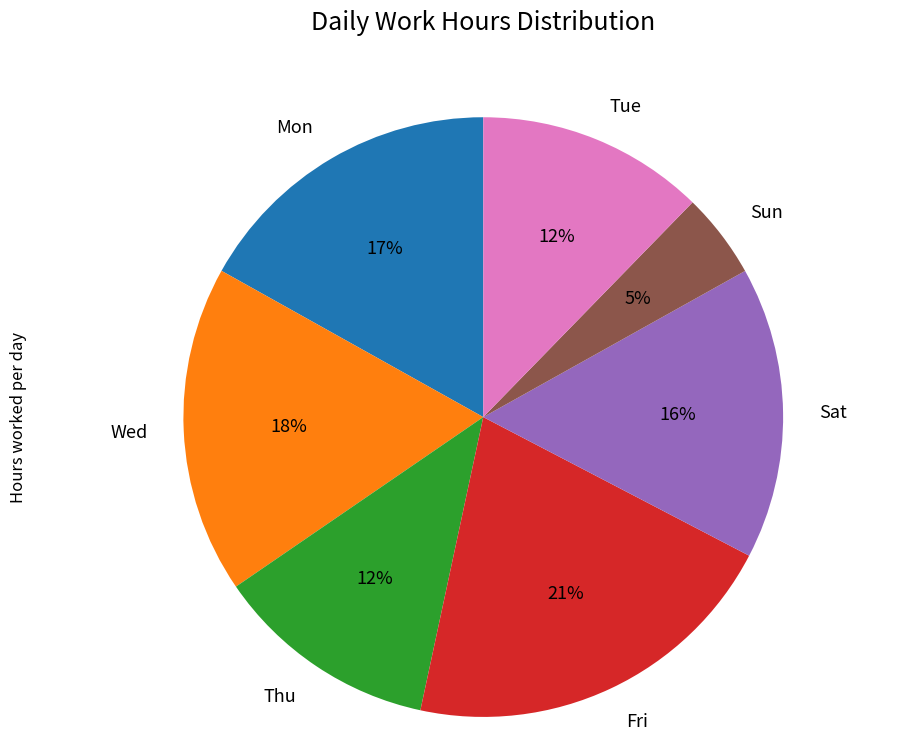

Which category has the biggest portion of the pie?

Fri